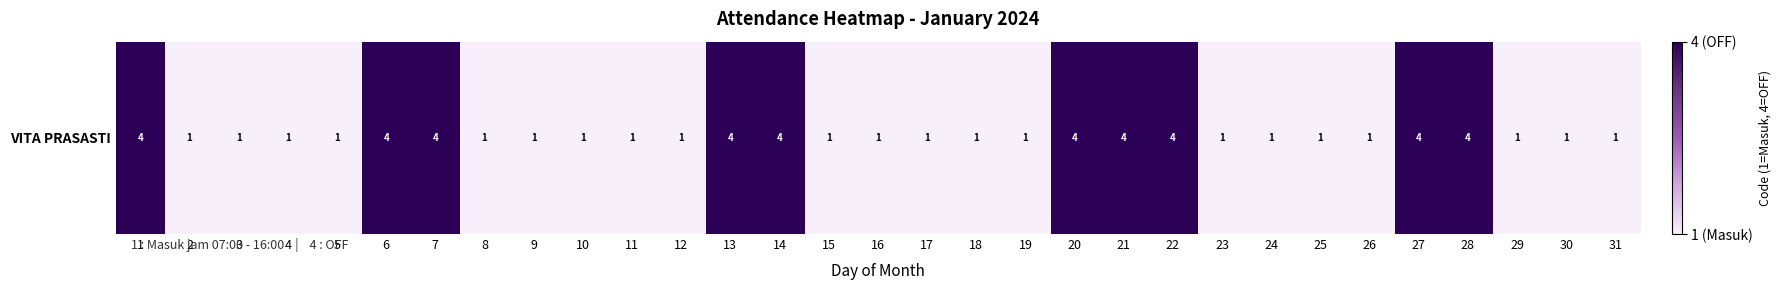

Count the number of values greater than 1.

10